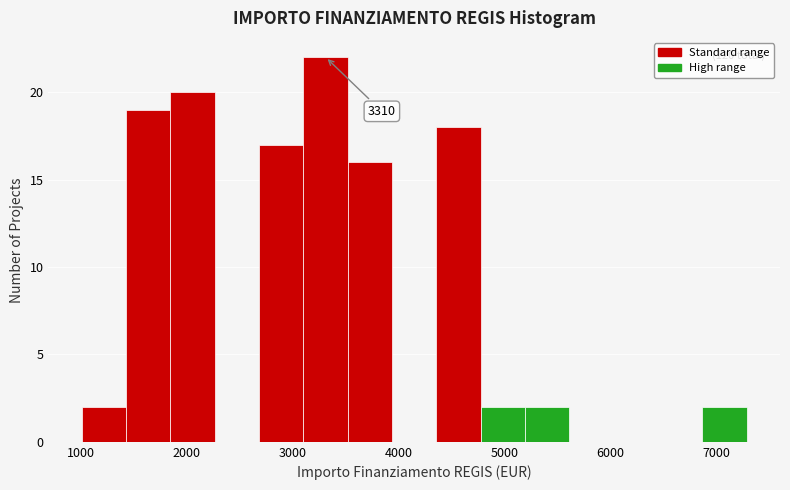

Over which range of the x-axis is the bar tallest?

3100 to 3500